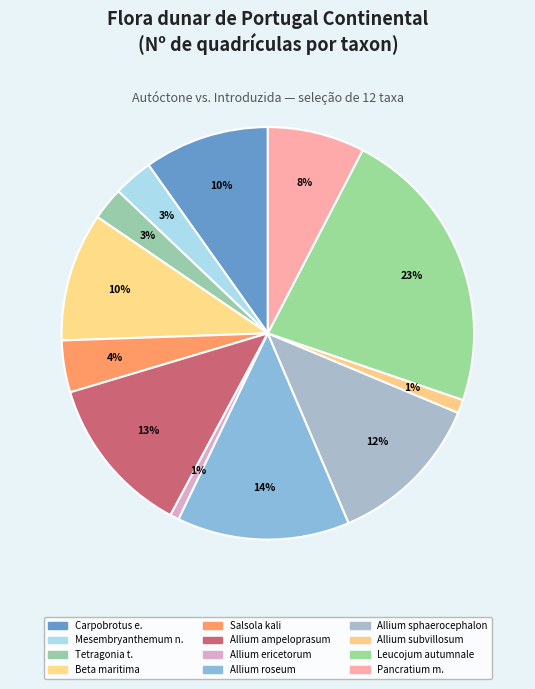

Count the number of slices in the pie.

12